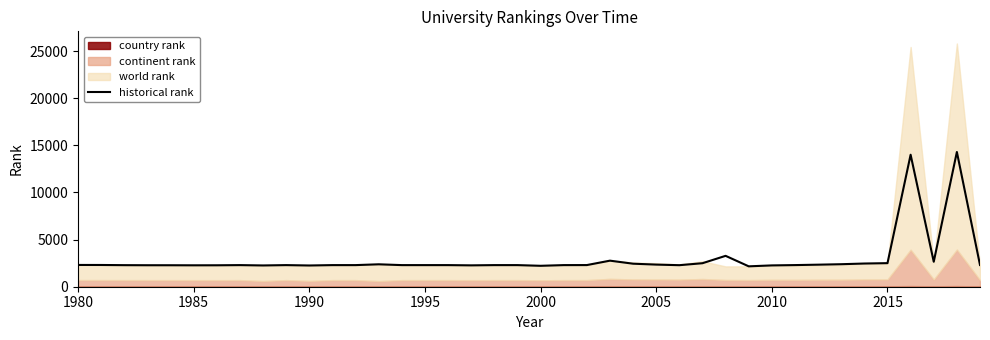

What is the minimum value for historical rank?

2162.7